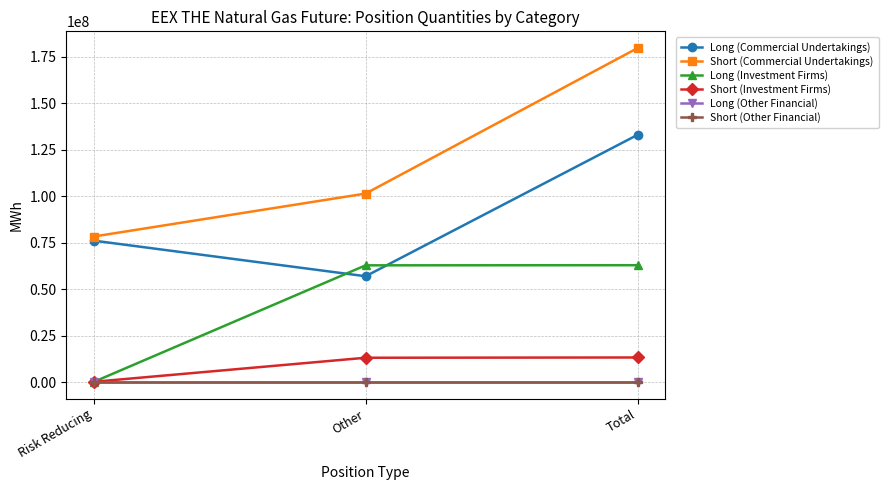

Is it true that Short (Other Financial) equals 0 at Other?

True